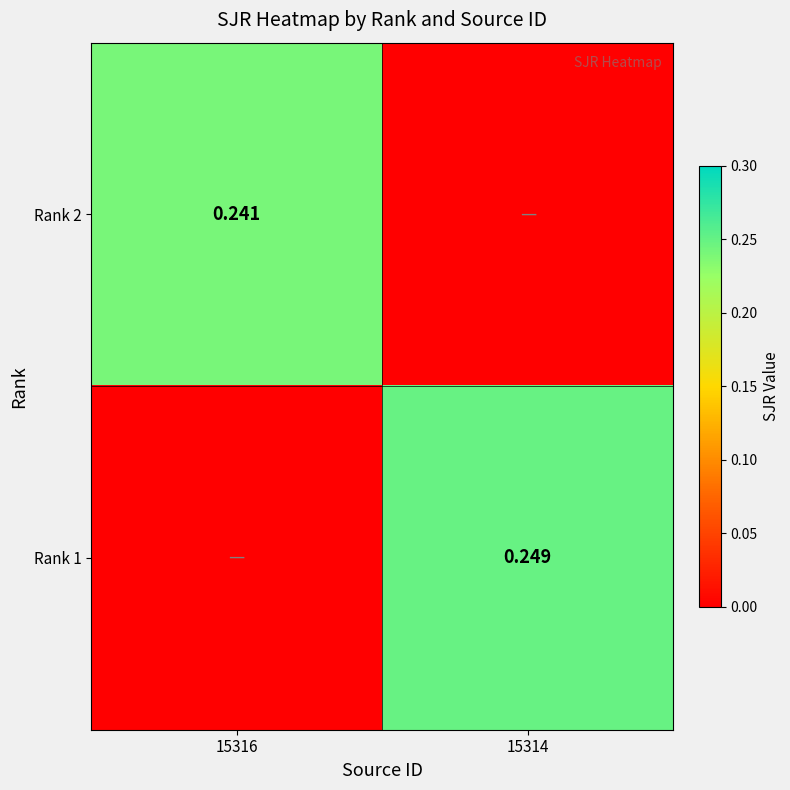

What is the spread (max minus min) of values at 15316?

0.2